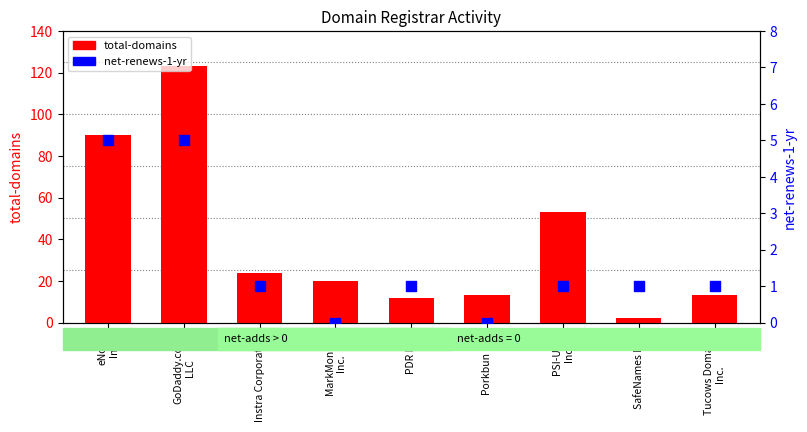

Which series has the widest spread of Y values?

total-domains